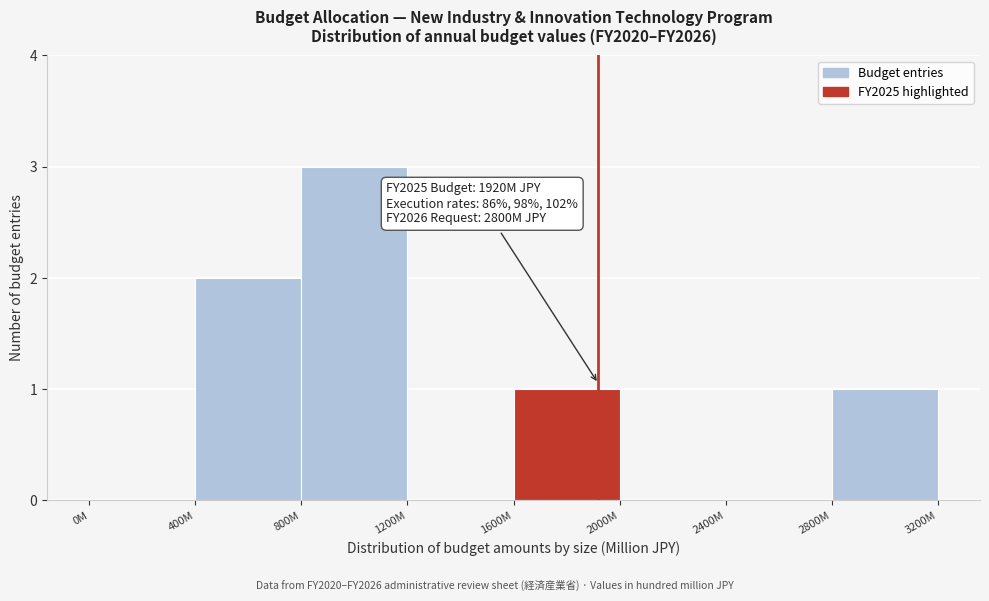

Reading right to left, list all the values displayed in this chart.

2800M=1	2400M=0	2000M=0	1600M=1	1200M=0	800M=3	400M=2	0M=0